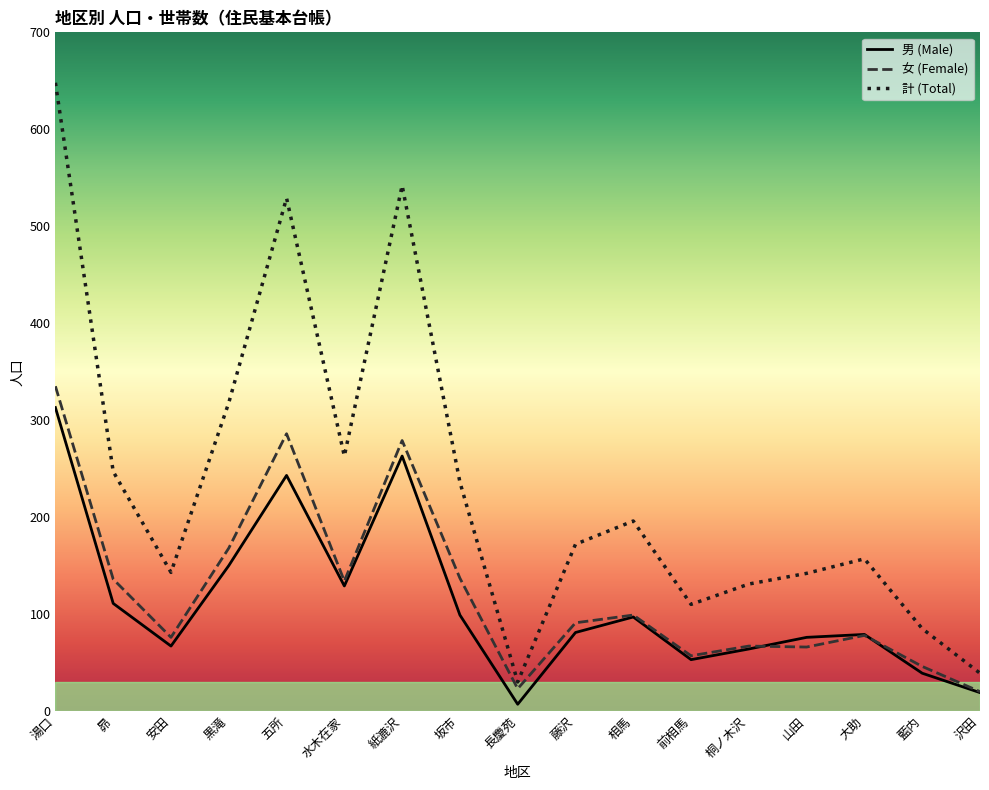

Between 黒滝 and 藍内, which series saw the biggest shift?

計 (Total)